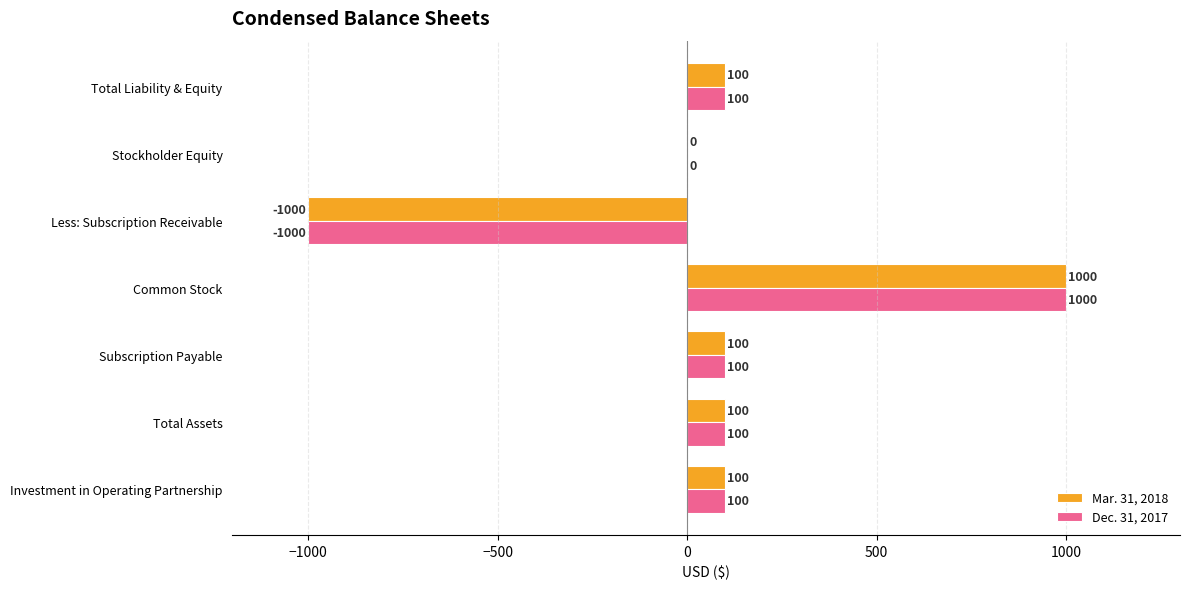

What is the sum of the Mar. 31, 2018 values at Total Liability & Equity and Investment in Operating Partnership?

200